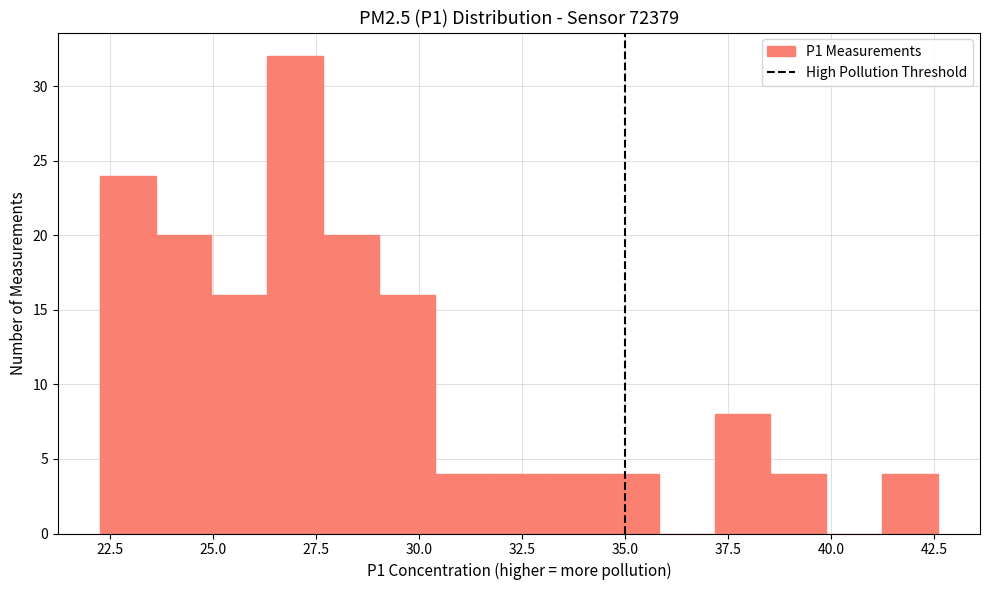

Read against the x-axis, roughly where is the centre of the tallest bar?

27.0